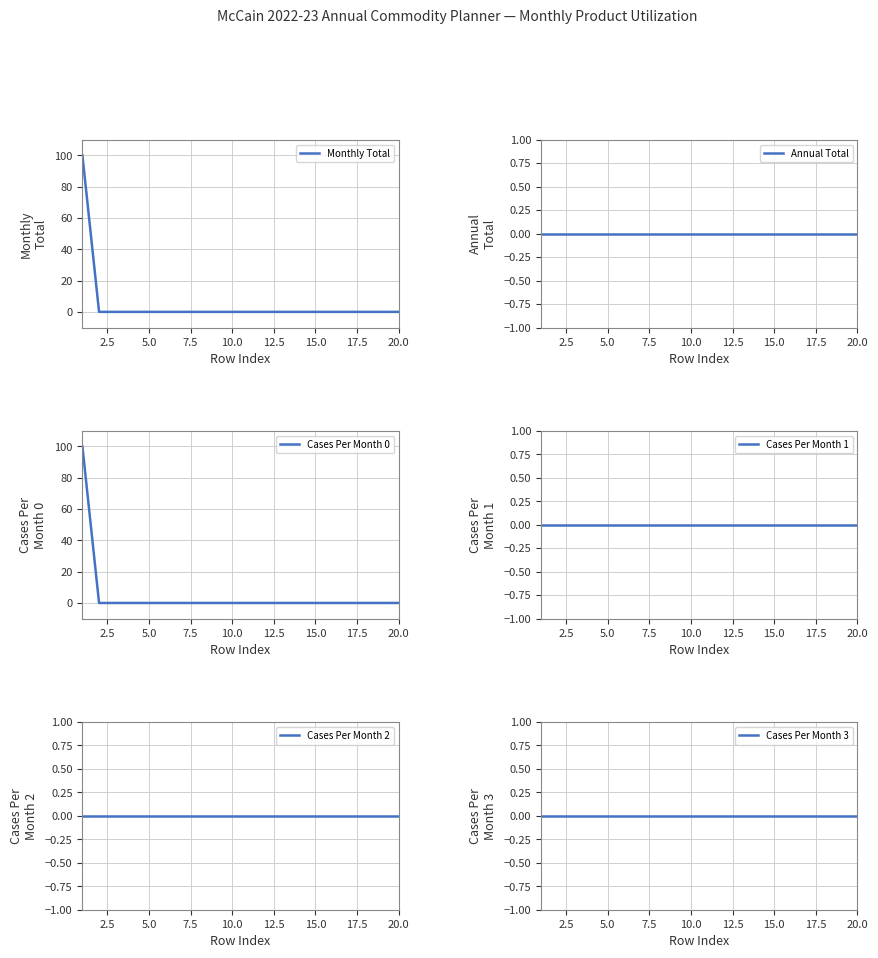

What is the average value of the Monthly Total series?

5